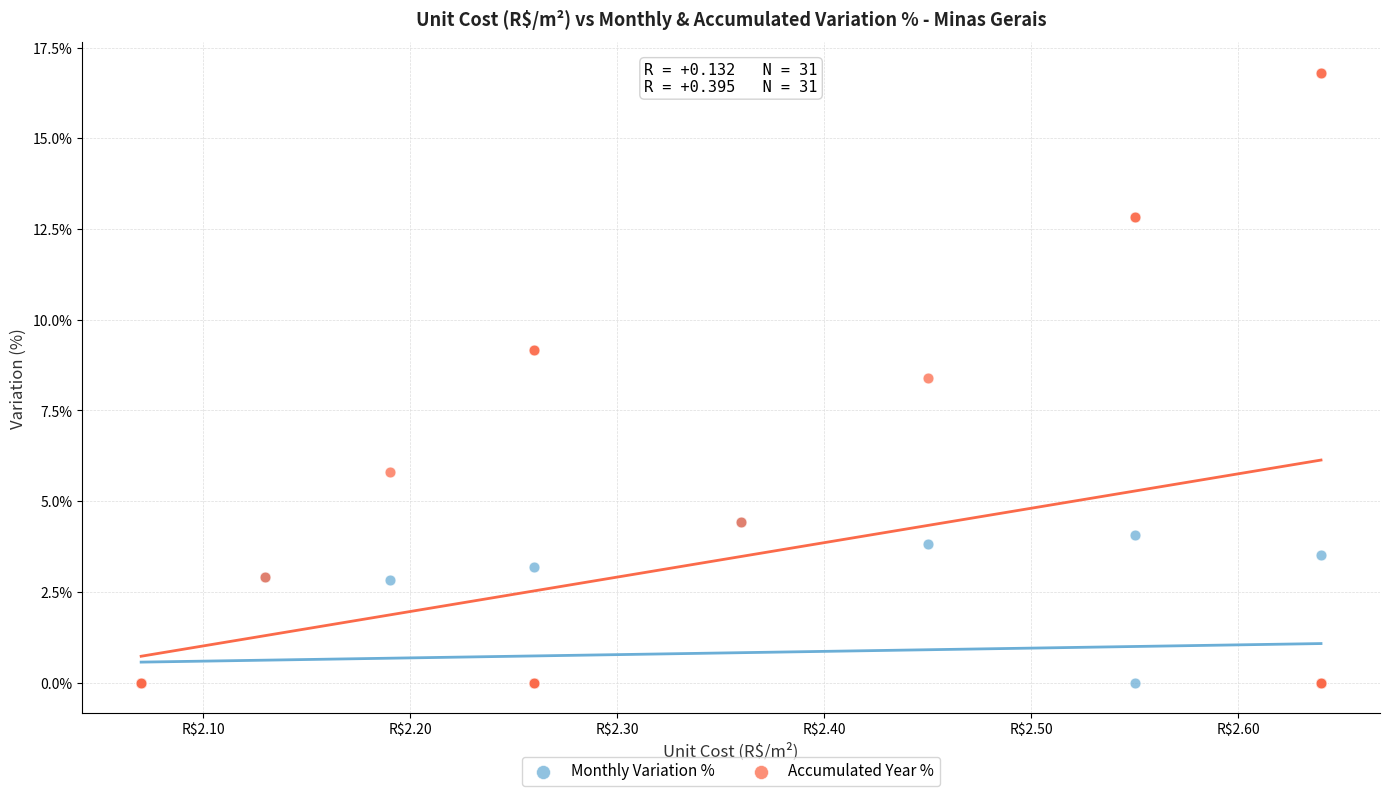

In the Accumulated Year % series, what Y value is closest to 8?

8.4